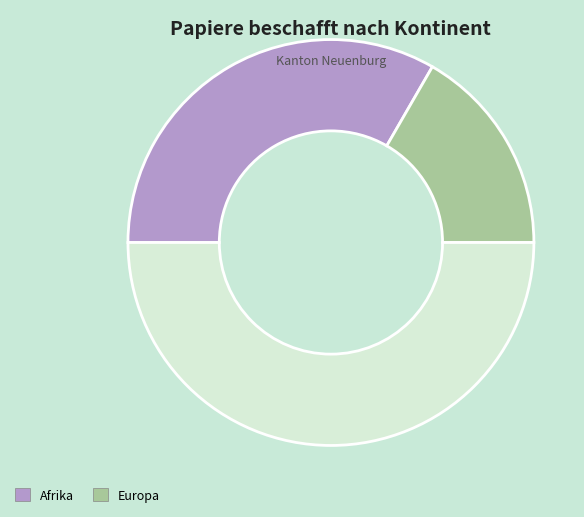

How many slices are in this pie chart?

3